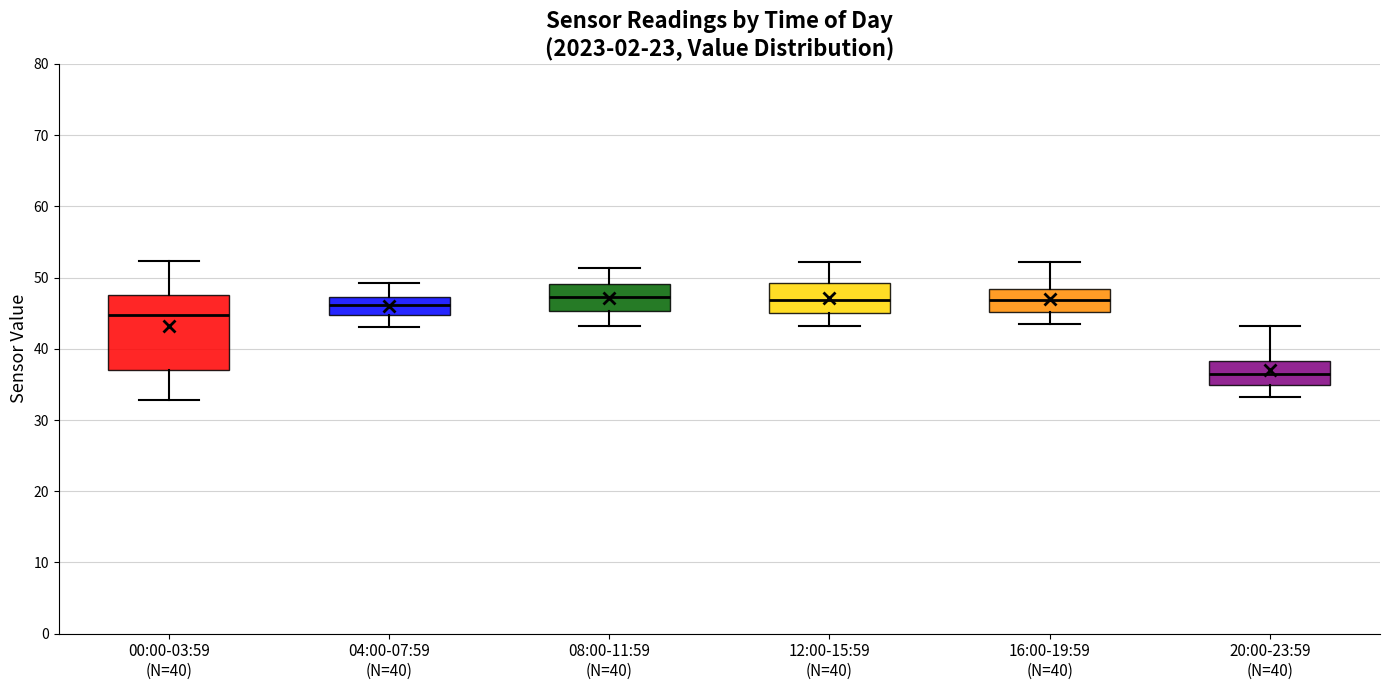

Reading left to right, transcribe this box plot: for each box, give where its median line is, the range the box spans, and where its two whiskers end, as read against the y-axis. The values are not printed on the chart, so give them approximately, as read against the axis.

00:00-03:59 (N=40): median 45, box 37 to 48, whiskers 33 to 52
04:00-07:59 (N=40): median 46, box 45 to 47, whiskers 43 to 49
08:00-11:59 (N=40): median 47, box 45 to 49, whiskers 43 to 51
12:00-15:59 (N=40): median 47, box 45 to 49, whiskers 43 to 52
16:00-19:59 (N=40): median 47, box 45 to 48, whiskers 44 to 52
20:00-23:59 (N=40): median 36, box 35 to 38, whiskers 33 to 43